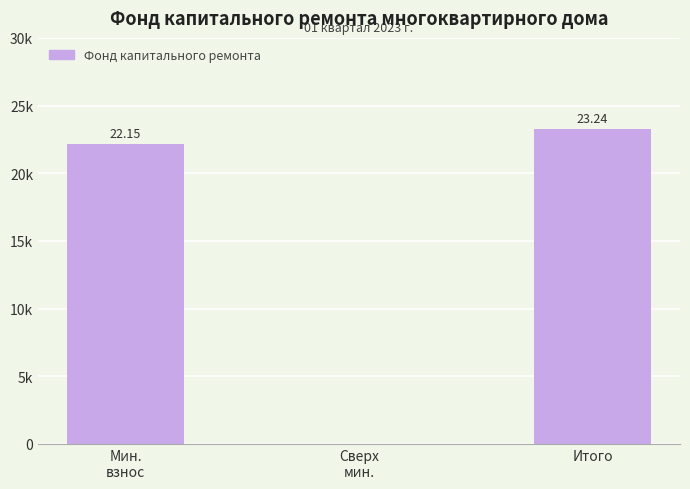

Are the bars horizontal?

No